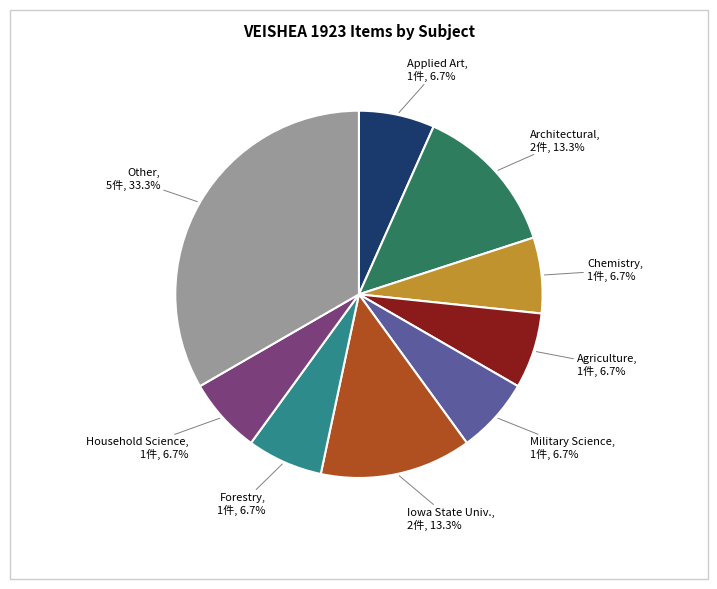

Approximately how many times larger is the value at Other compared to Iowa State Univ.?

2.5